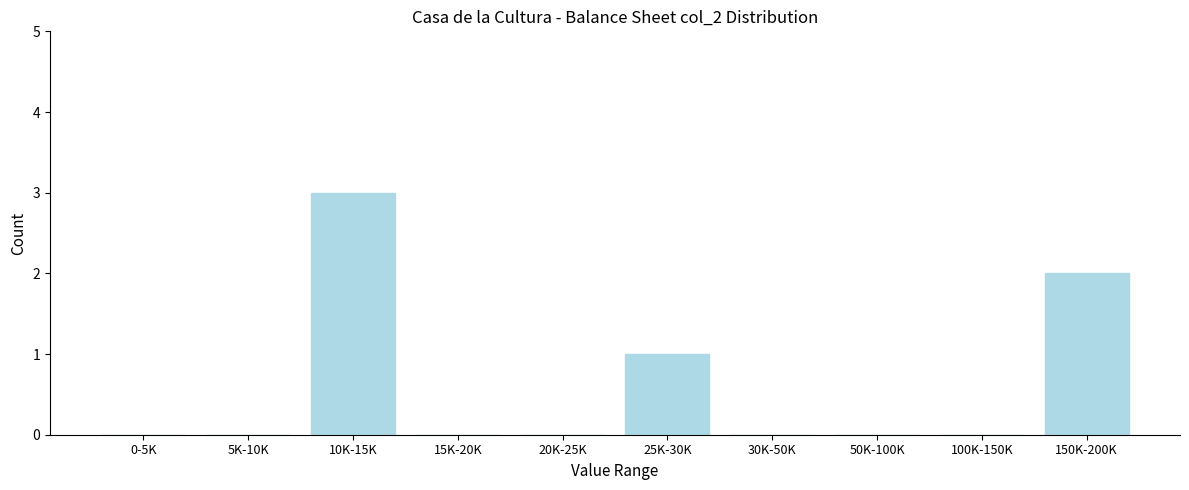

Reading left to right, what are all the values shown in this chart?

0-5K=0	5K-10K=0	10K-15K=3	15K-20K=0	20K-25K=0	25K-30K=1	30K-50K=0	50K-100K=0	100K-150K=0	150K-200K=2